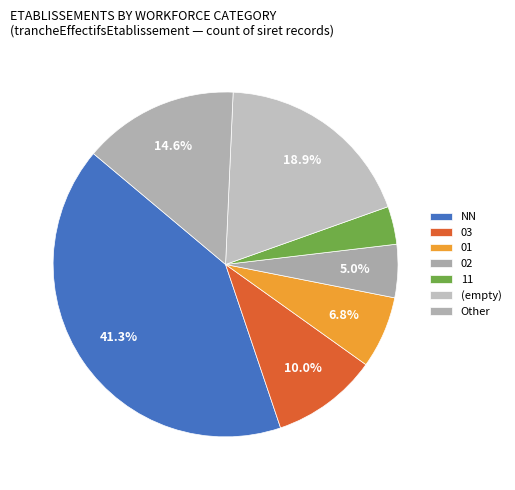

Is there a majority slice in this chart?

No